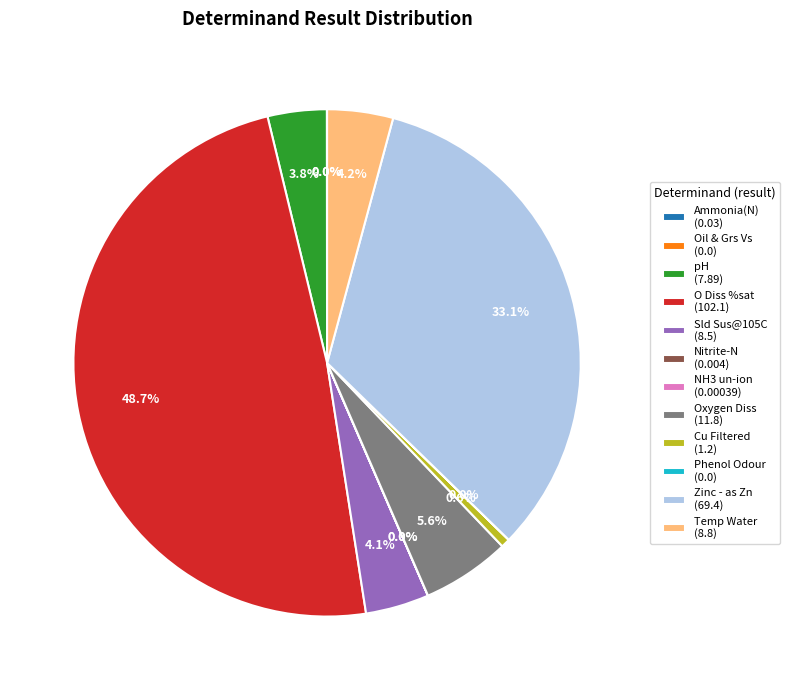

What percentage is the Oxygen Diss slice, to the nearest percent?

6%